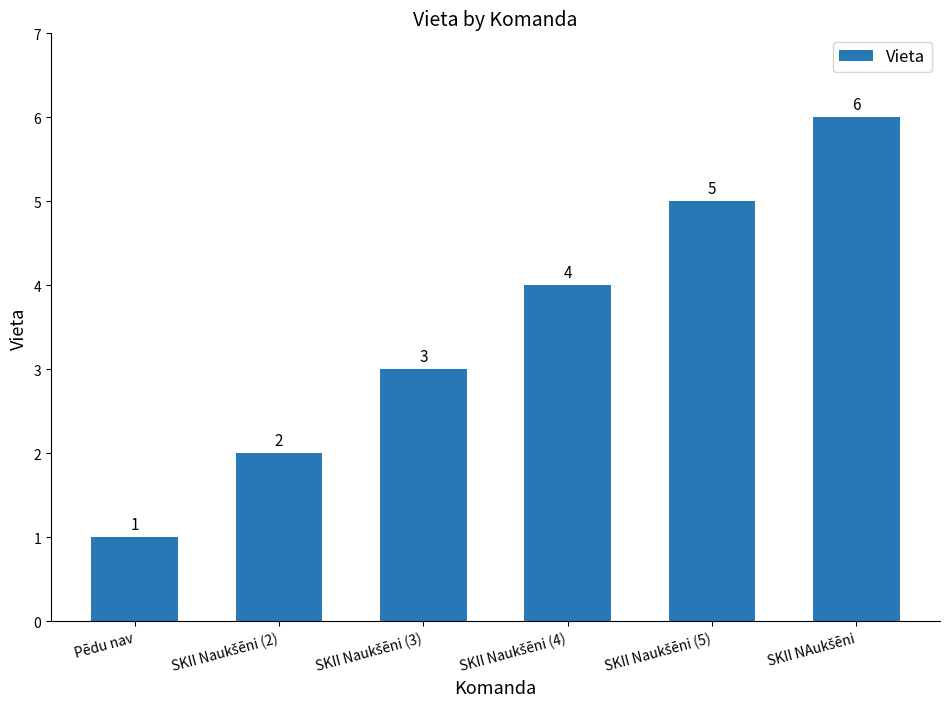

Which category has the lowest value across all series?

Pēdu nav